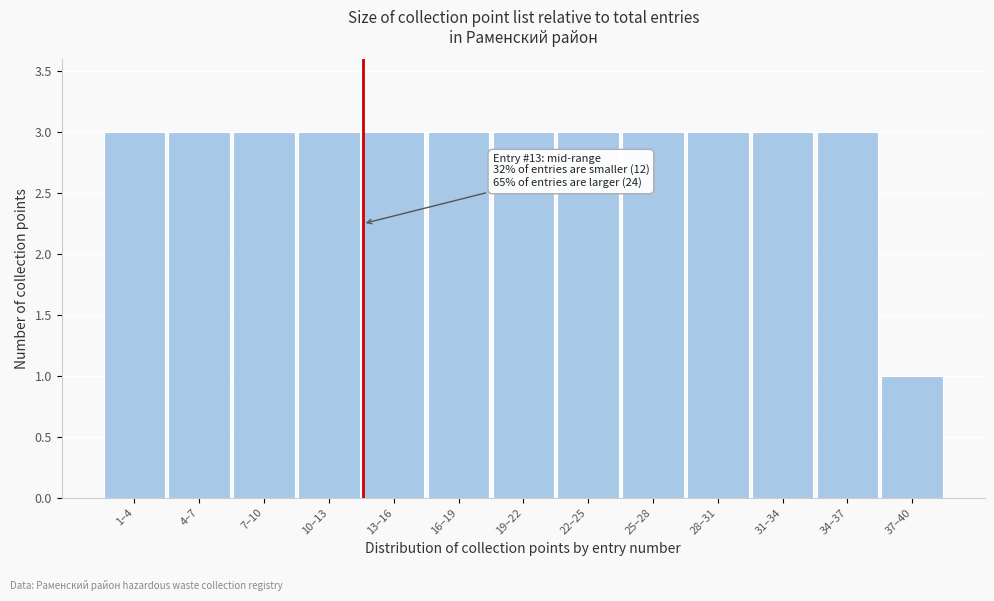

Reading left to right, transcribe all the data shown in this chart.

3	3	3	3	3	3	3	3	3	3	3	3	1